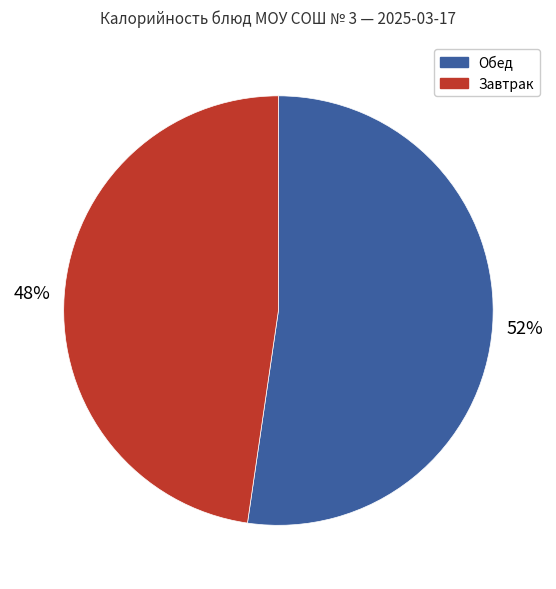

The Обед slice represents 47% of the pie. True or false?

False